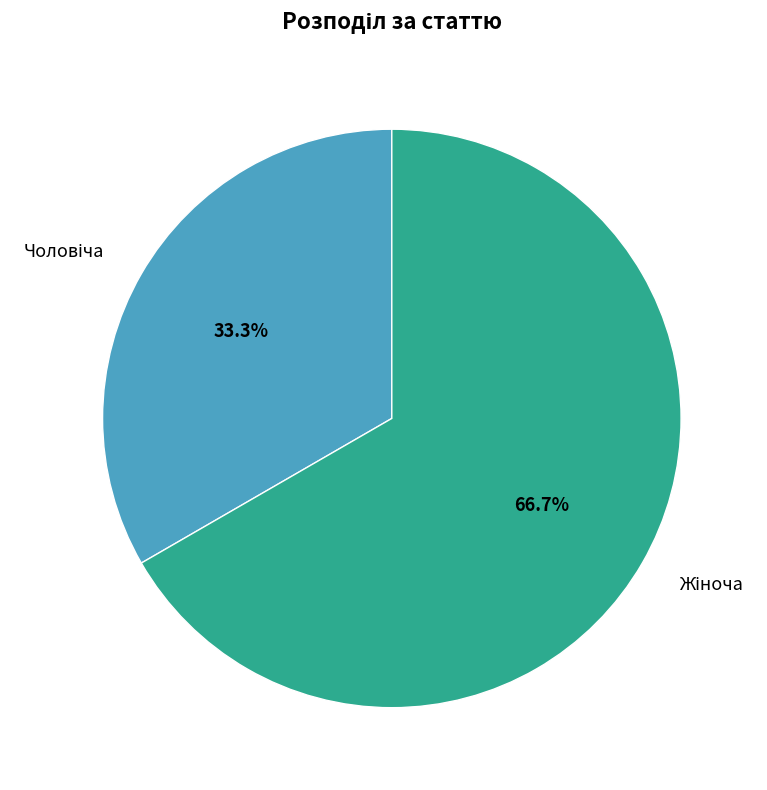

Does any single category account for the majority?

Yes